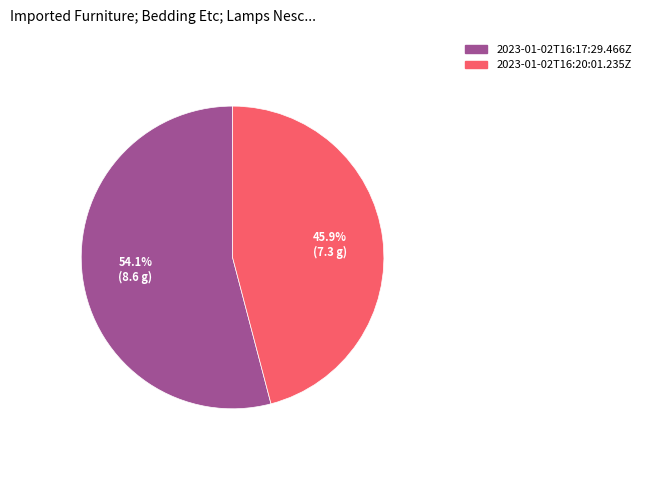

Which category has the smallest portion of the pie?

2023-01-02T16:20:01.235Z